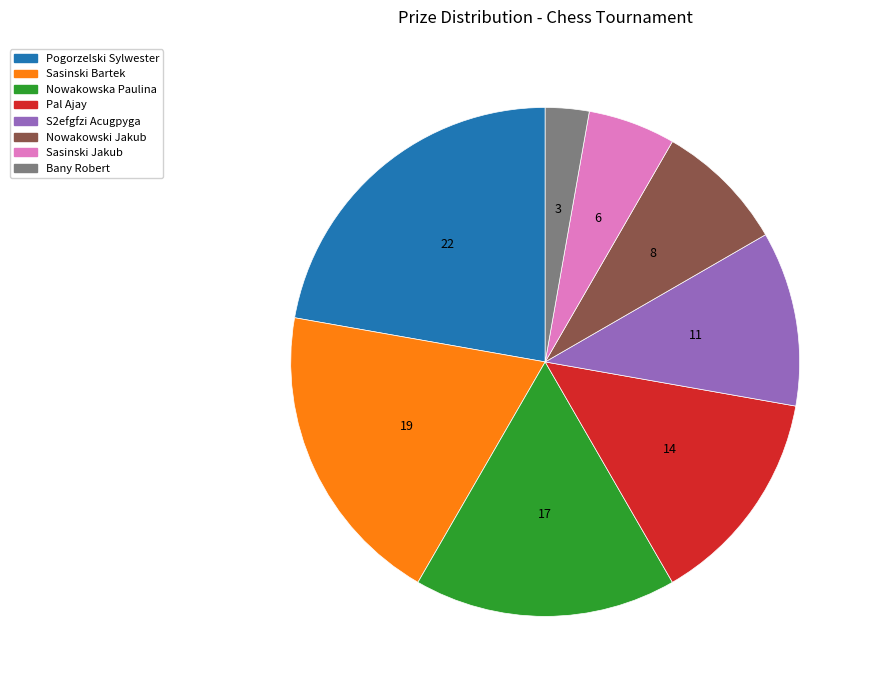

Rank the categories by value from lowest to highest.

Bany Robert, Sasinski Jakub, Nowakowski Jakub, S2efgfzi Acugpyga, Pal Ajay, Nowakowska Paulina, Sasinski Bartek, Pogorzelski Sylwester